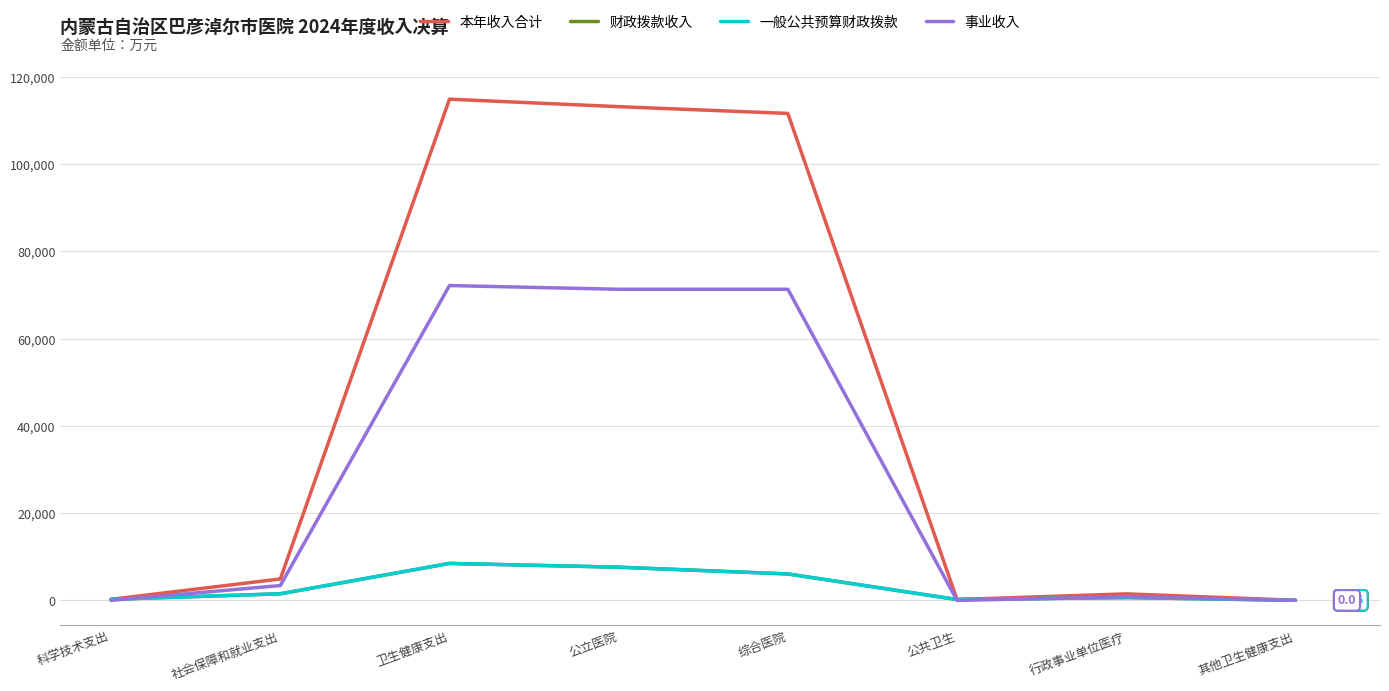

How many lines are shown in the chart?

4